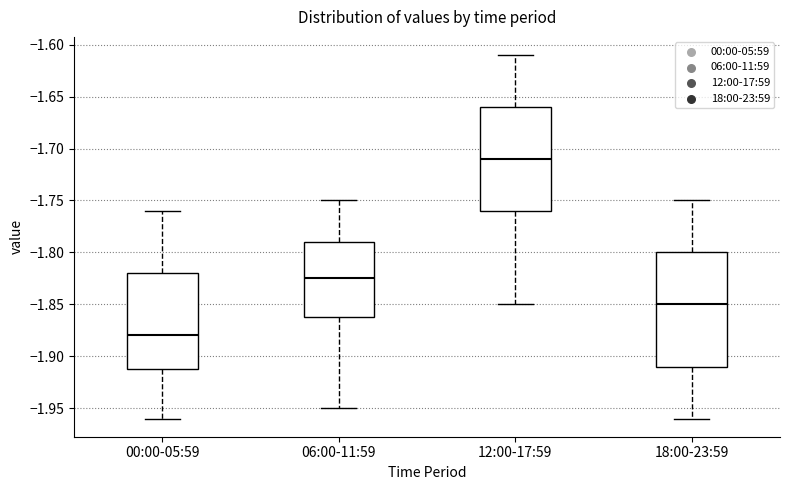

Comparing the boxes themselves (not the whiskers), which one is the tallest?

18:00-23:59